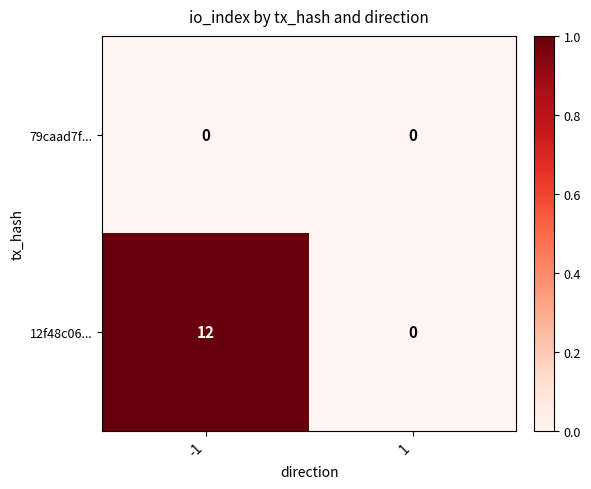

Rank the series by their maximum value, from lowest to highest.

79caad7f..., 12f48c06...